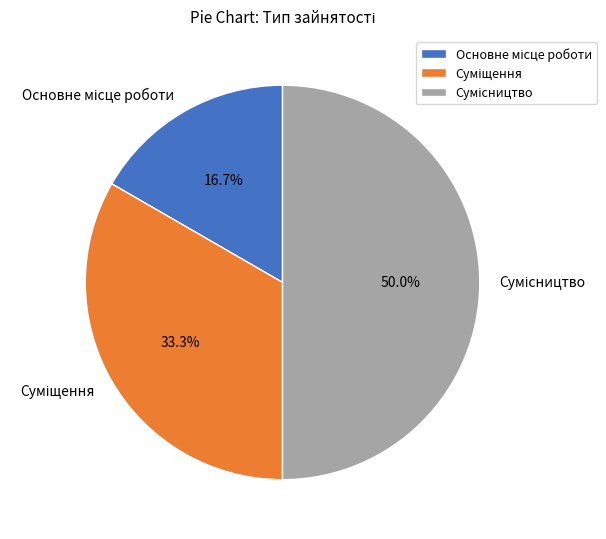

How many segments does this pie chart have?

3